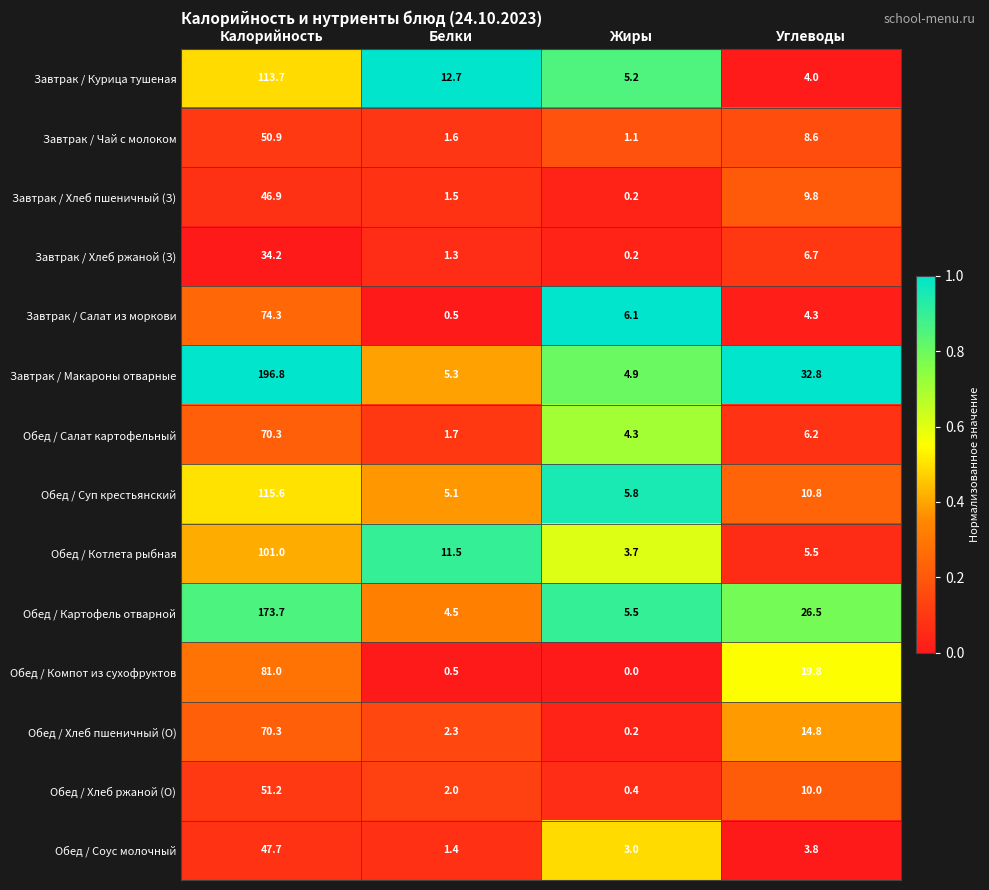

True or false: Завтрак / Чай с молоком has a value of 1.9 at Жиры.

False